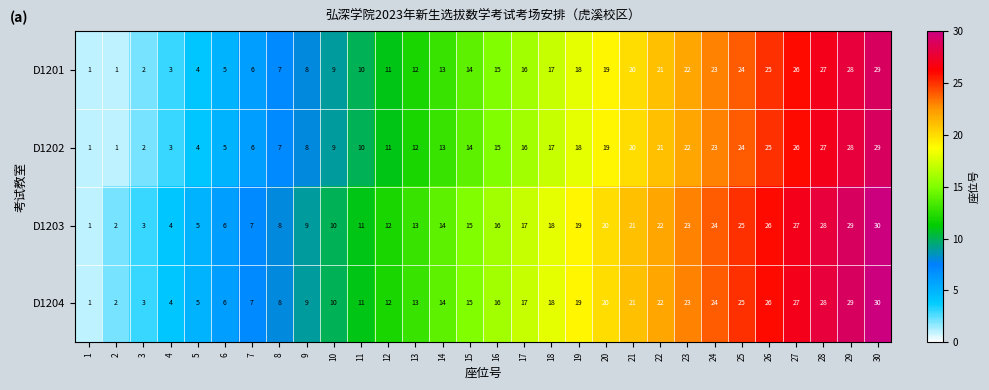

What is the maximum value shown in the chart?

30